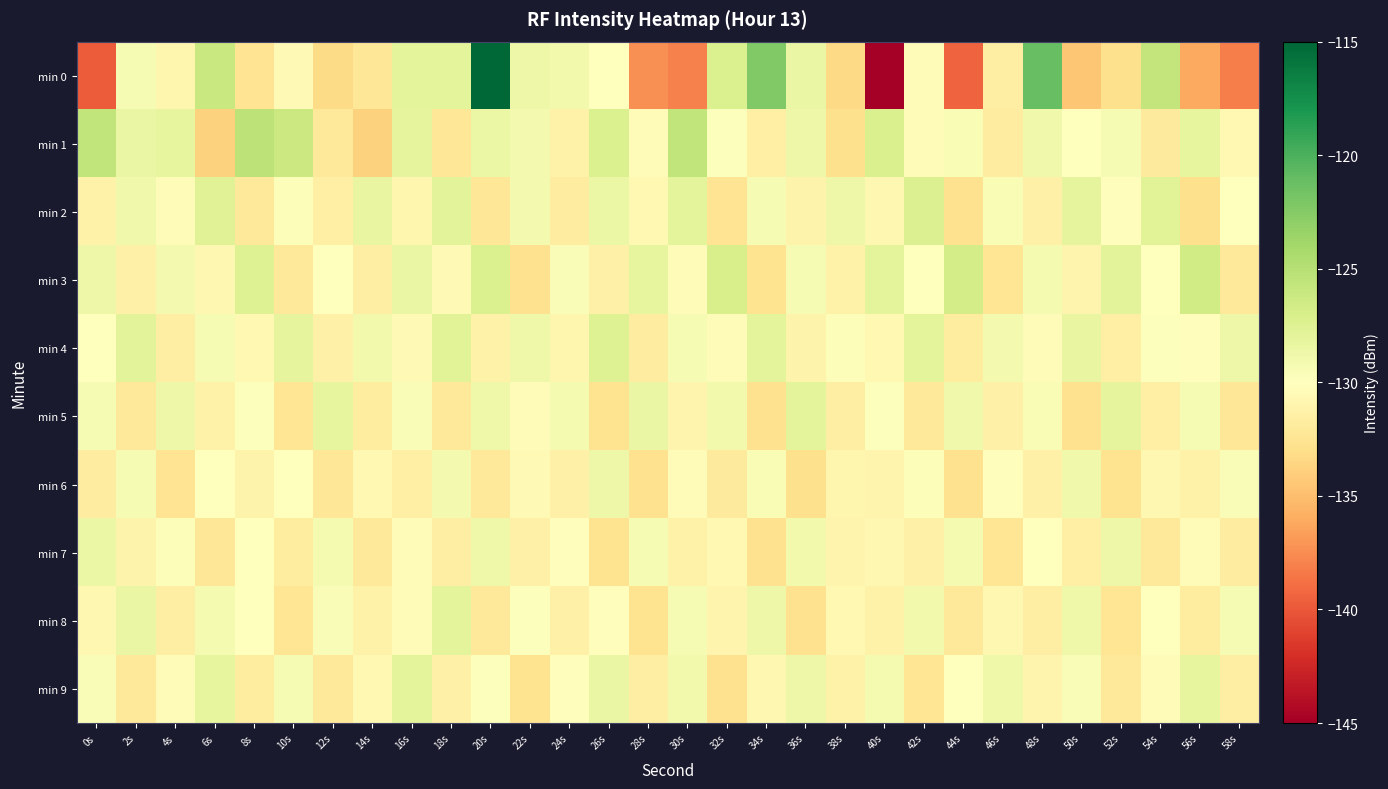

Which series has the largest total across all categories?

min 1